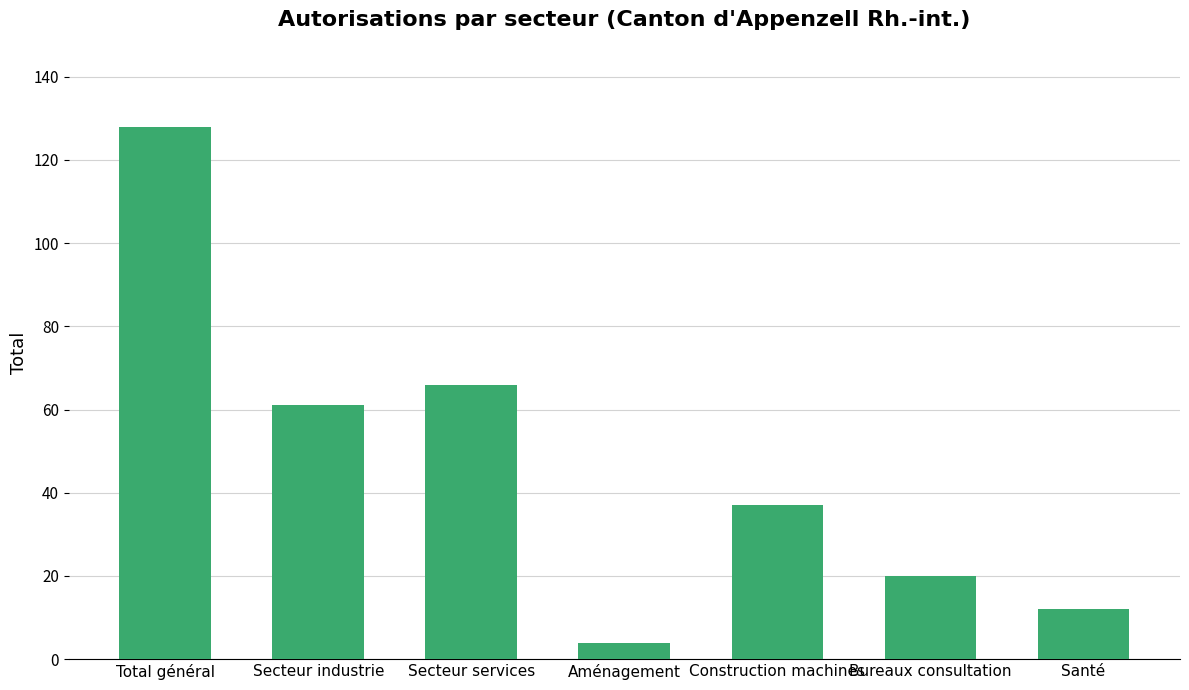

How many values are below 37?

3